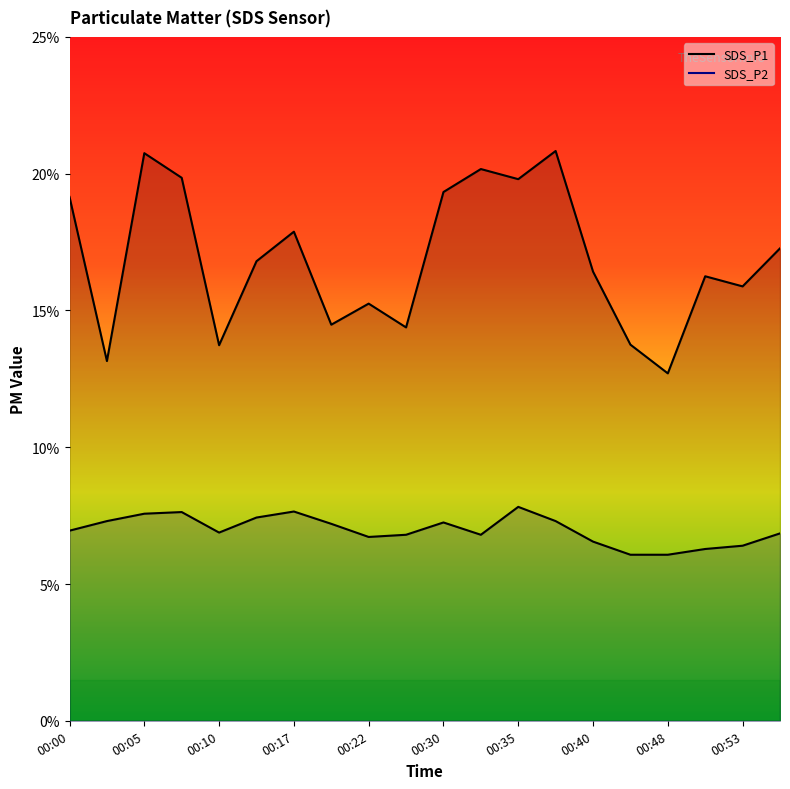

At which label is SDS_P1 closest to 16?

00:53